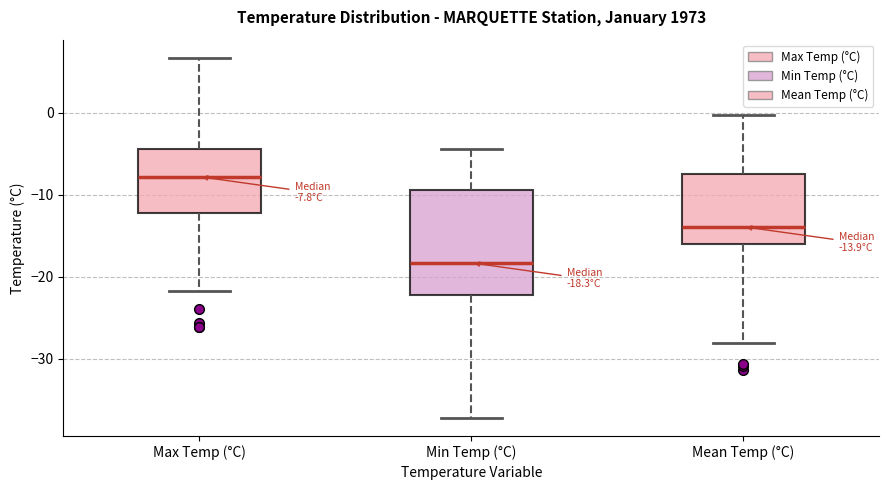

Comparing the boxes themselves (not the whiskers), which one is the tallest?

Min Temp (°C)